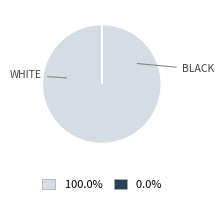

Does any single category account for the majority?

Yes